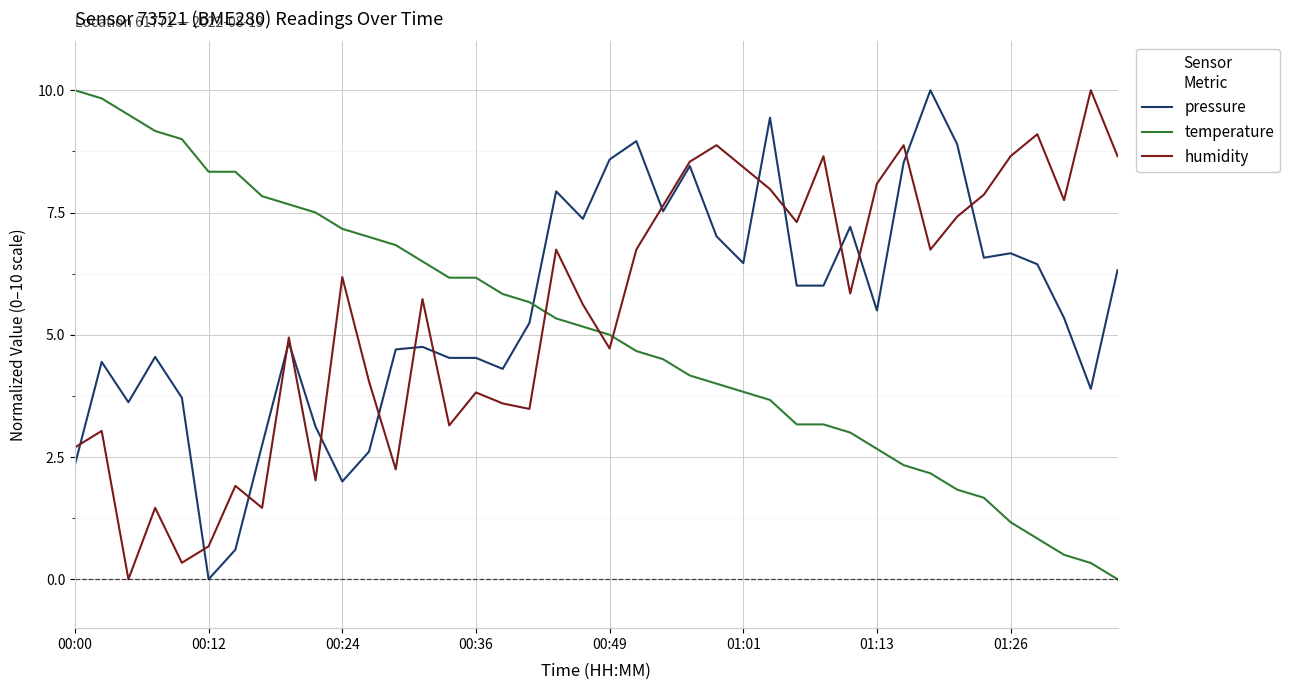

Which series ends up on top after the final intersection of pressure and temperature?

pressure